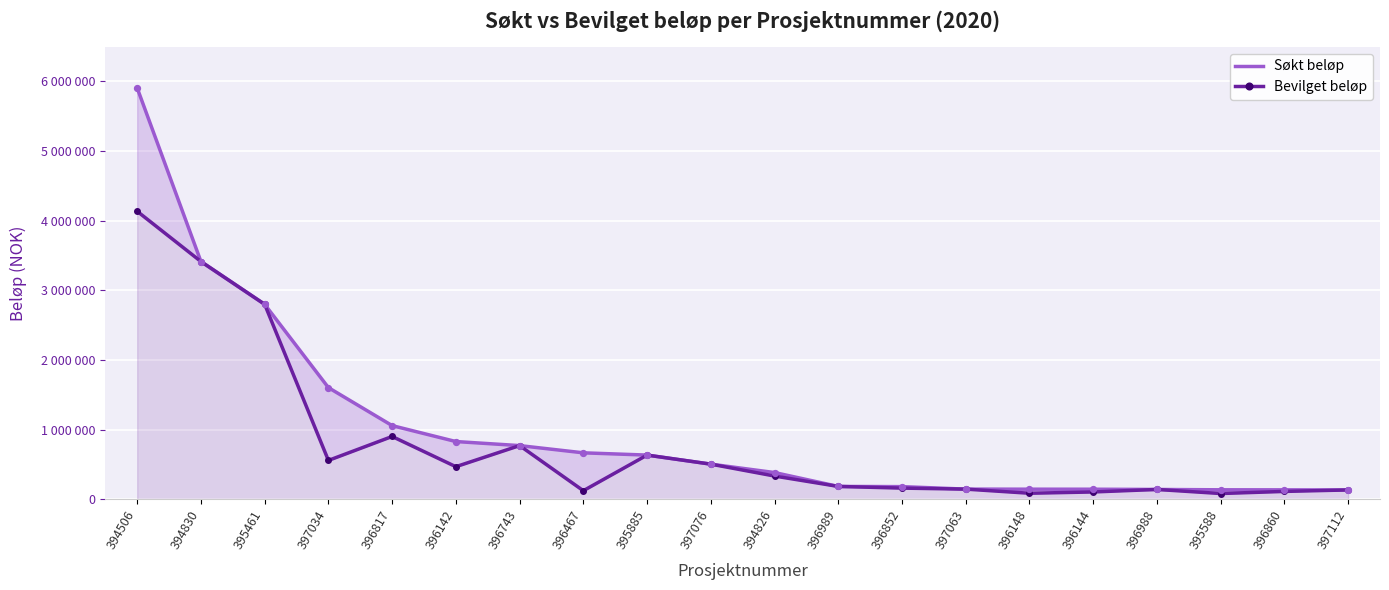

What are all the series names shown in the legend?

Søkt beløp, Bevilget beløp